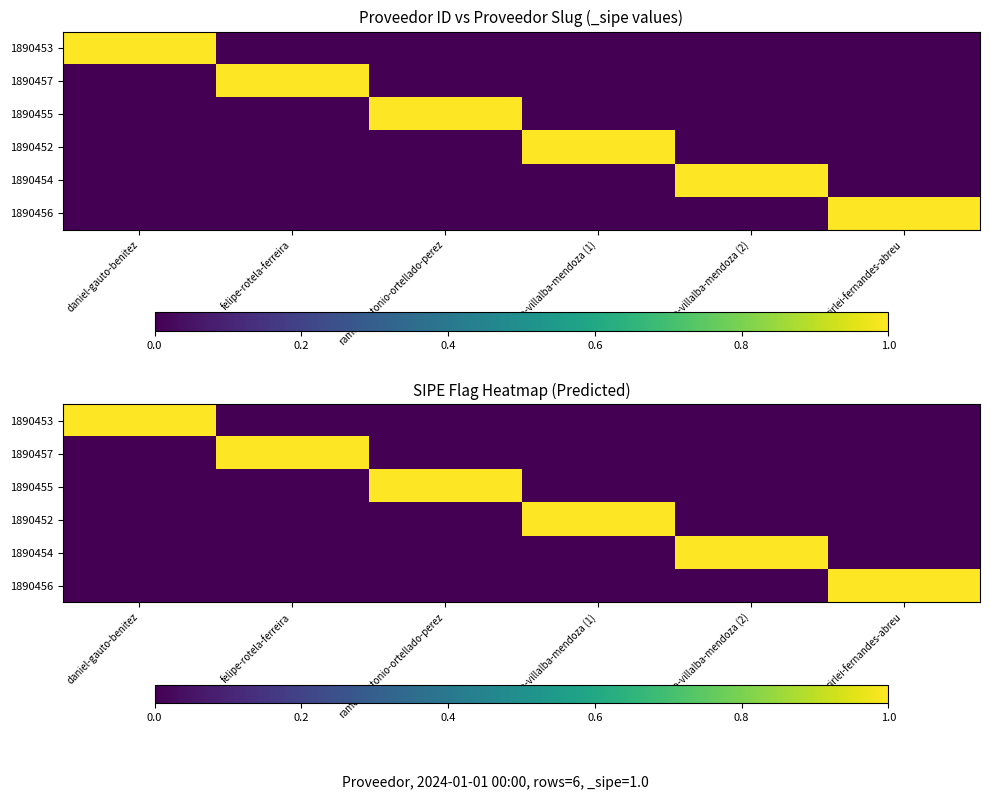

Which label corresponds to the smallest value in the chart?

felipe-rotela-ferreira